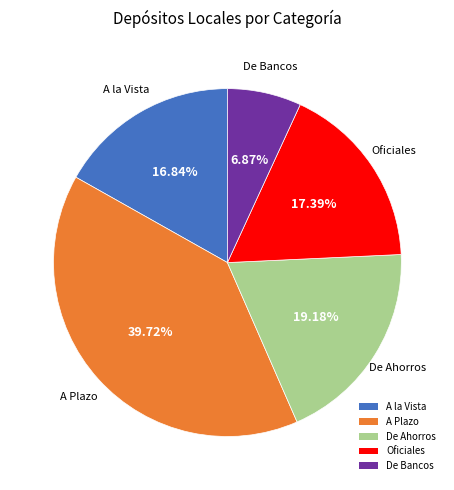

What portion of the pie excludes Oficiales?

82.6%